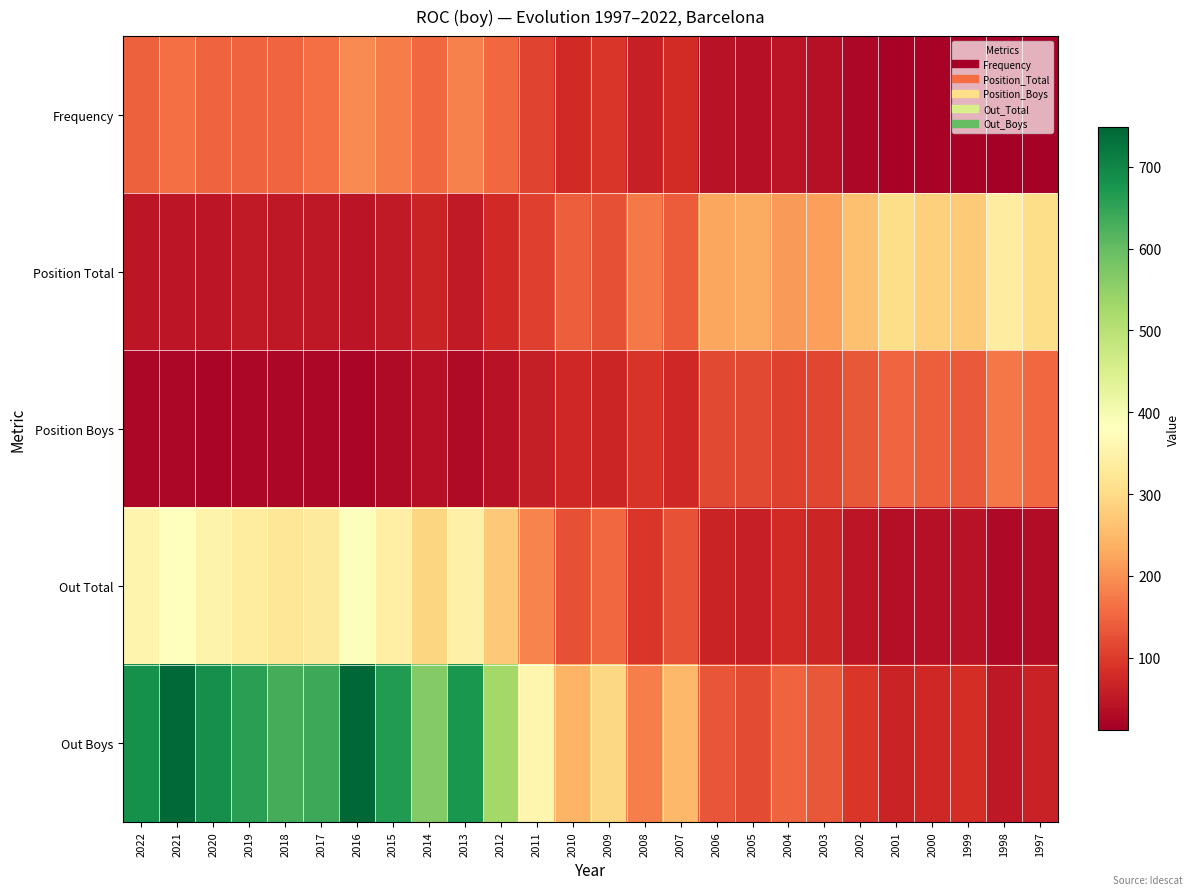

Which series changed the most between 2010 and 2007?

Out Boys